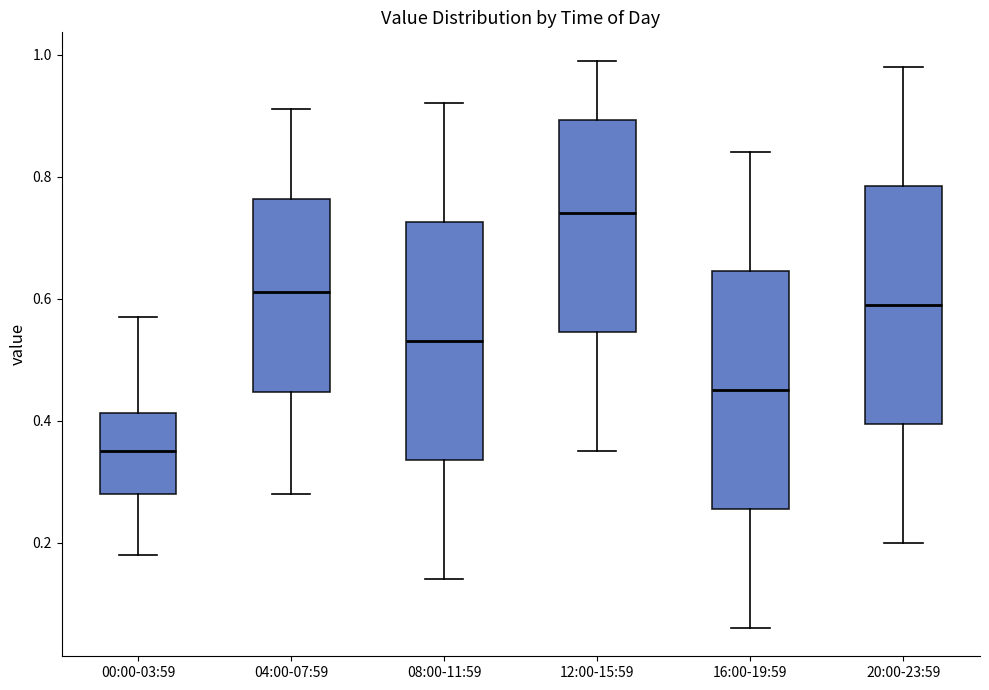

Reading left to right, read every box against the y-axis: the position of its median line, the range the box covers, and the ends of its whiskers. The values are not printed on the chart, so give them approximately, as read against the axis.

00:00-03:59: median 0.36, box 0.28 to 0.42, whiskers 0.18 to 0.58
04:00-07:59: median 0.62, box 0.44 to 0.76, whiskers 0.28 to 0.92
08:00-11:59: median 0.54, box 0.34 to 0.72, whiskers 0.14 to 0.92
12:00-15:59: median 0.74, box 0.54 to 0.90, whiskers 0.36 to 1.00
16:00-19:59: median 0.46, box 0.26 to 0.64, whiskers 0.06 to 0.84
20:00-23:59: median 0.60, box 0.40 to 0.78, whiskers 0.20 to 0.98